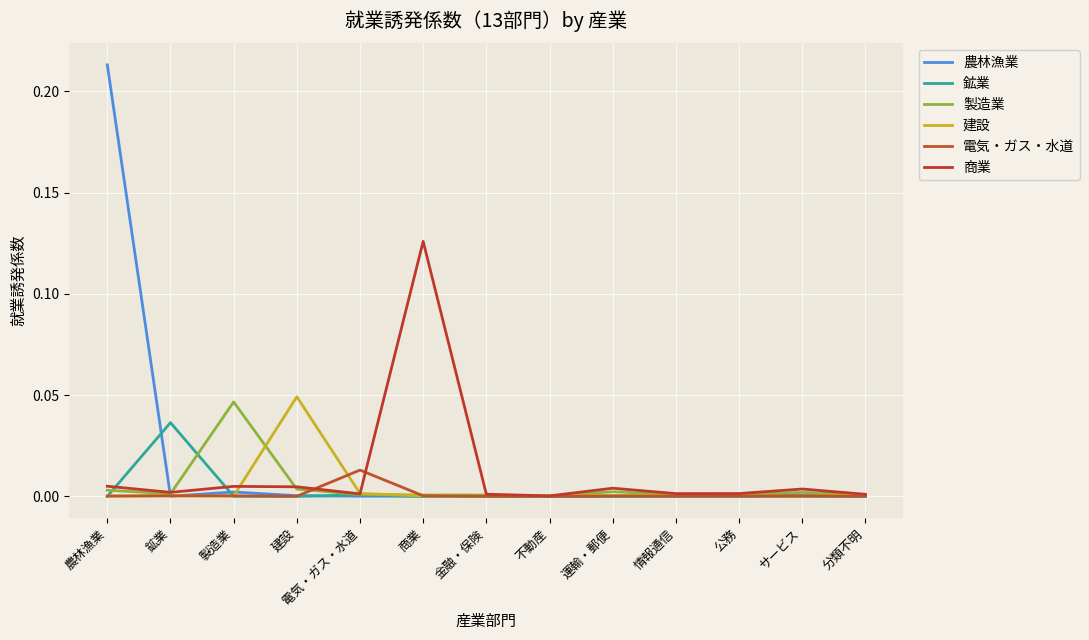

In 商業, how many points are higher than both neighbors (excluding endpoints)?

4